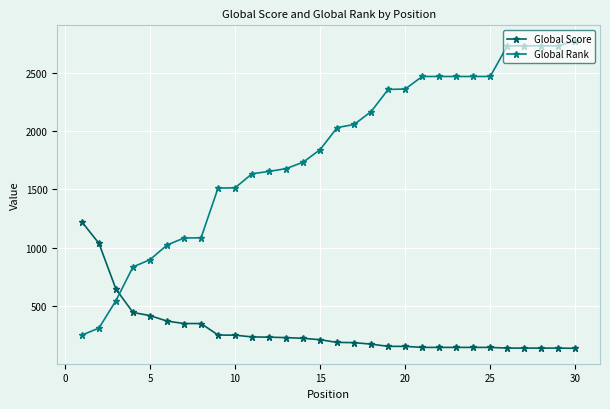

After their last crossing, which series has the higher values: Global Score or Global Rank?

Global Rank